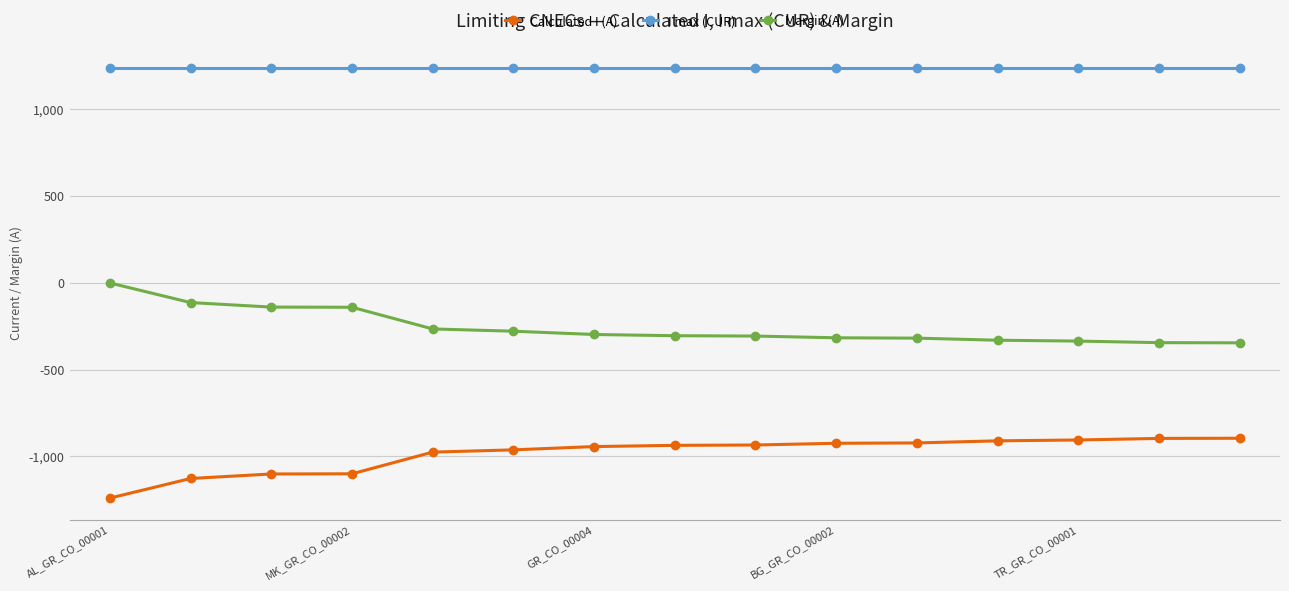

Is this an area chart (filled region under the line)?

No